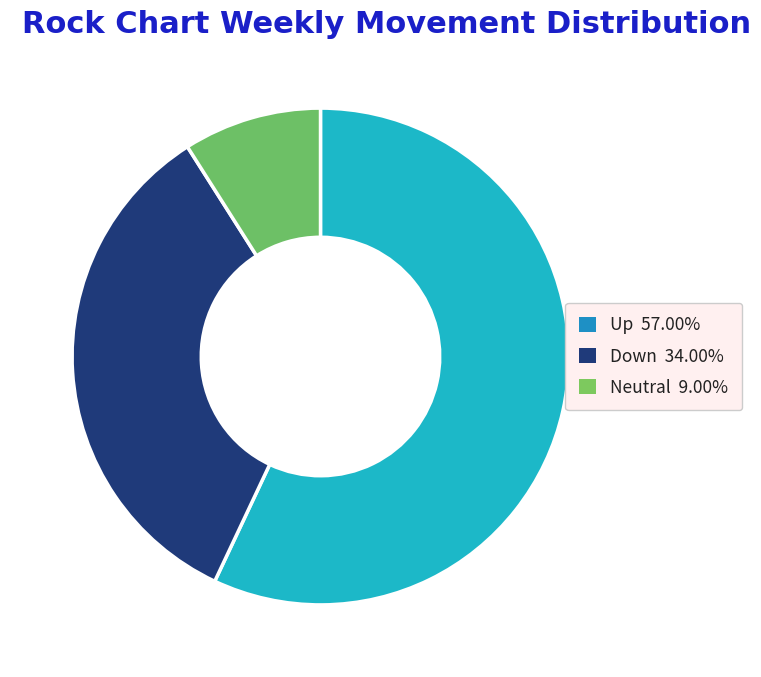

Is there a majority slice in this chart?

Yes